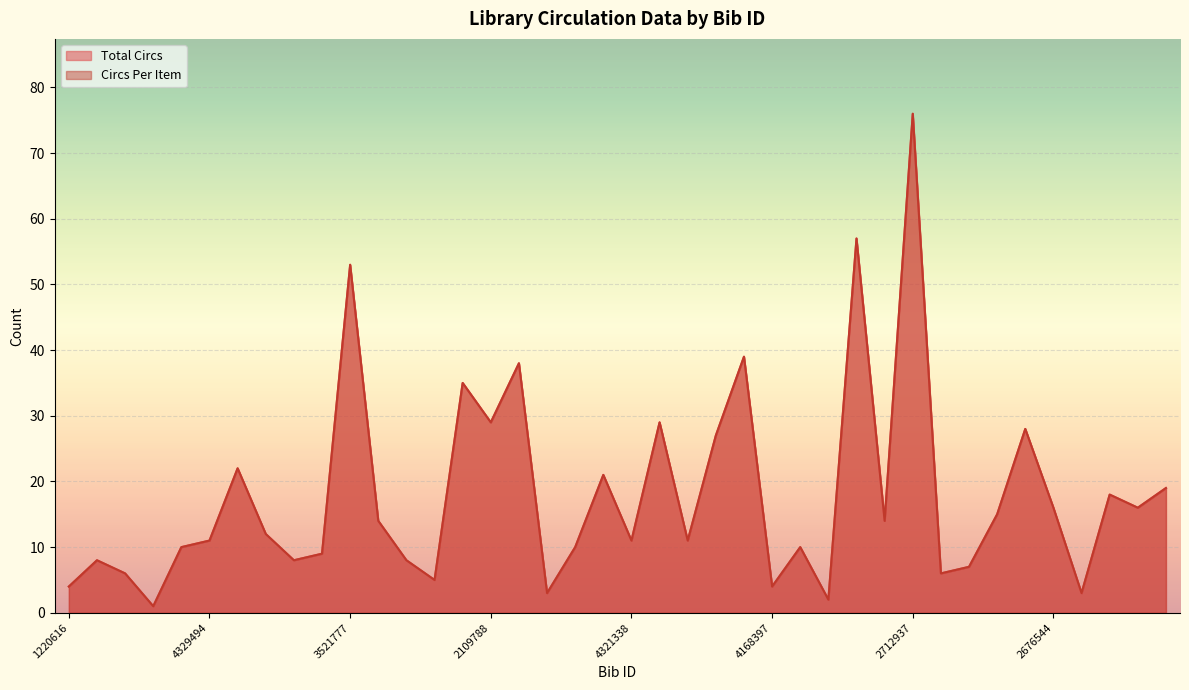

At 2123261, list the series in order from smallest to largest.

Total Circs, Circs Per Item